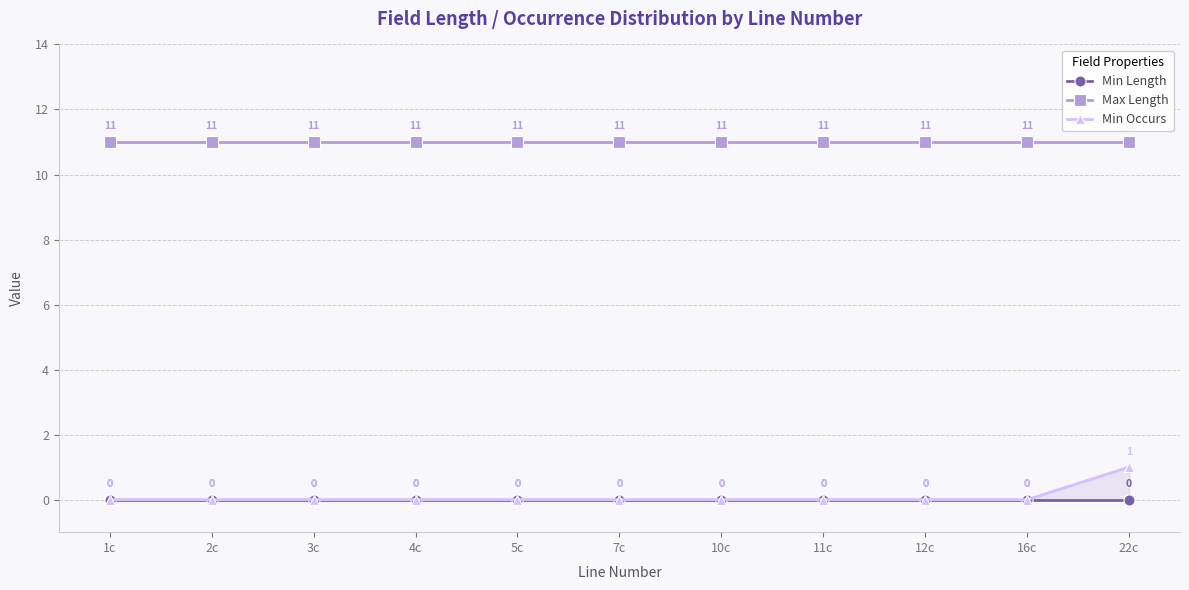

True or false: Max Length has more than 2 points higher than both neighbors.

False